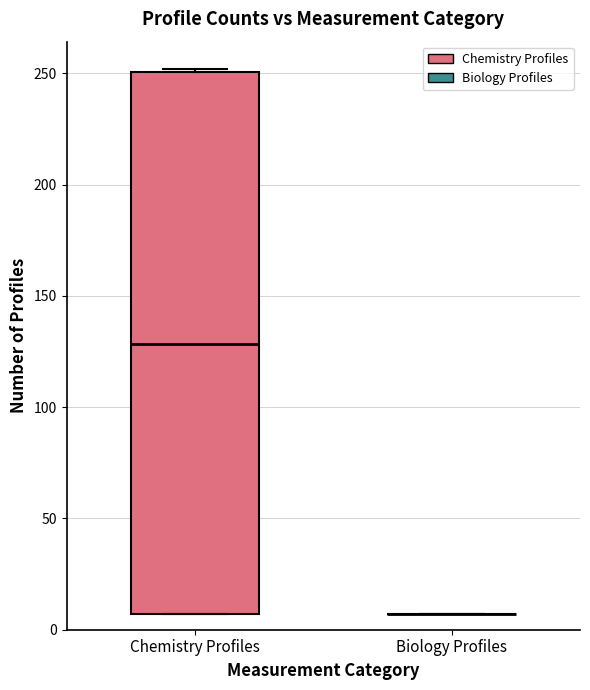

Reading left to right, transcribe this box plot: for each box, give where its median line is, the range the box spans, and where its two whiskers end, as read against the y-axis. The values are not printed on the chart, so give them approximately, as read against the axis.

Chemistry Profiles: median 130, box 5 to 250, whiskers 5 to 250
Biology Profiles: box collapsed to a line at 5, whiskers 5 to 5